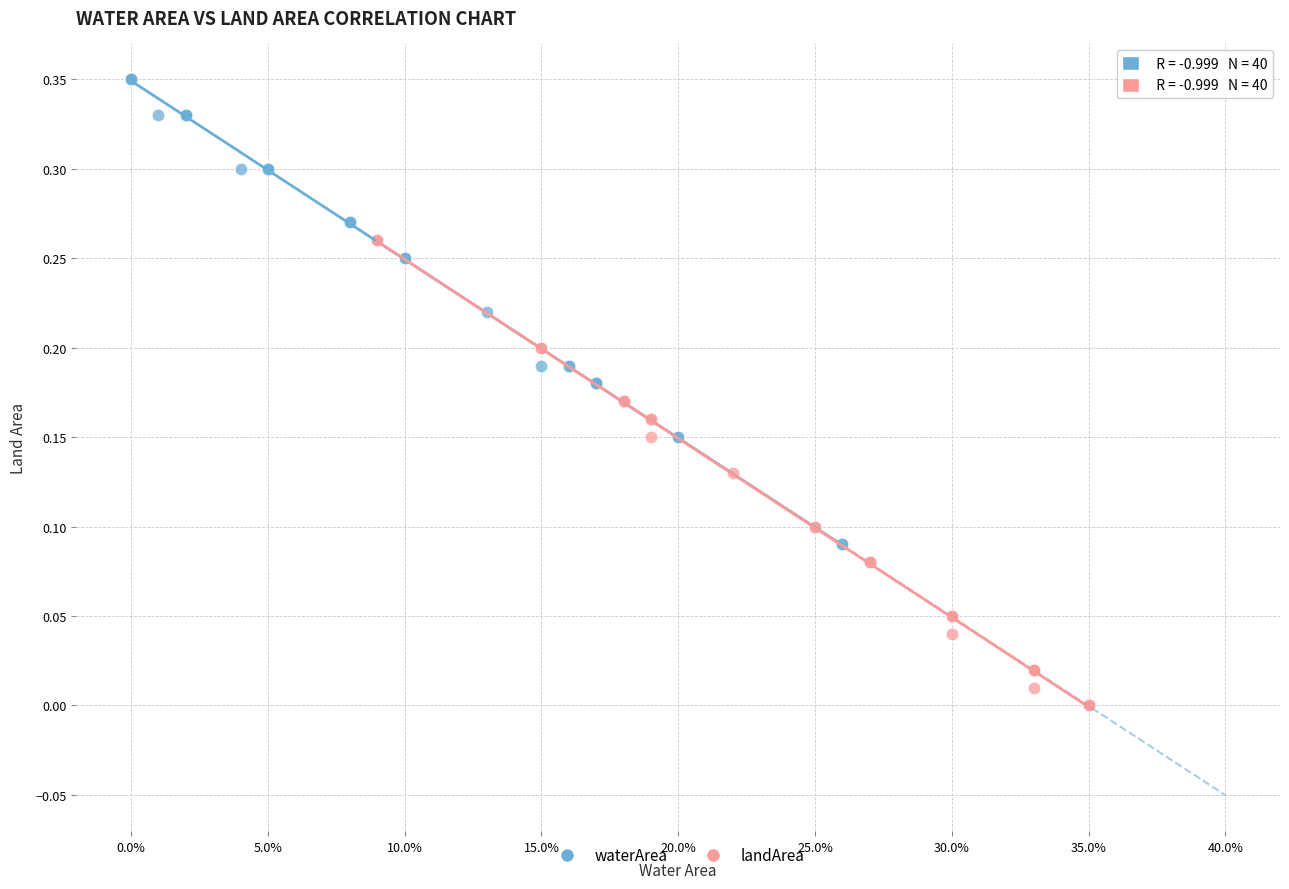

What are all the series names shown in the legend?

waterArea, landArea